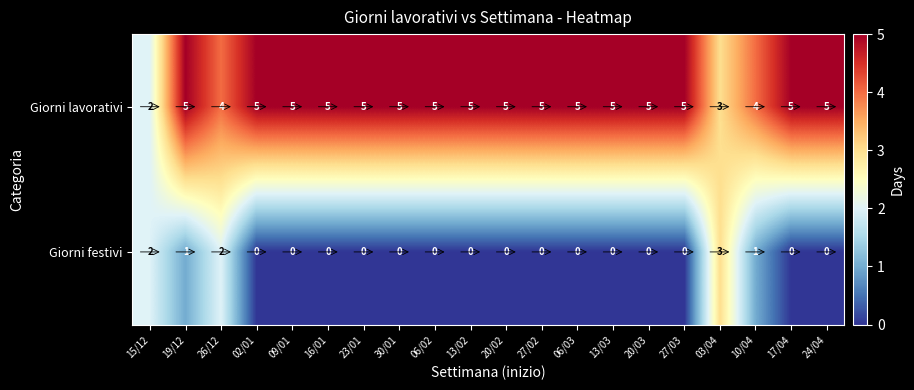

Which series has the largest total across all categories?

Giorni lavorativi